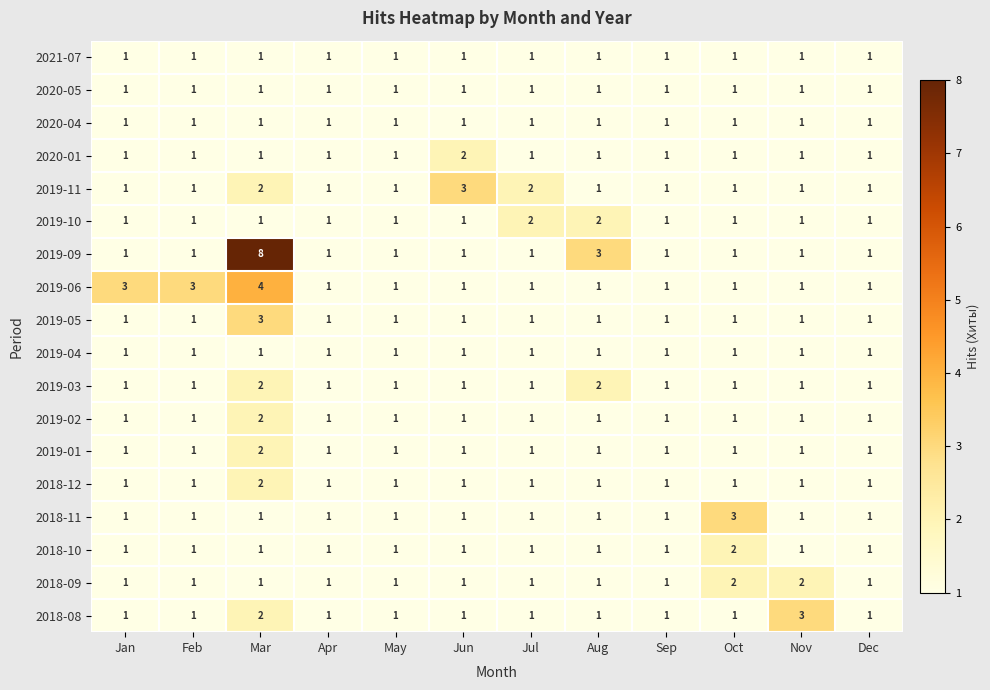

How many 2019-09 values are between 1 and 2?

10